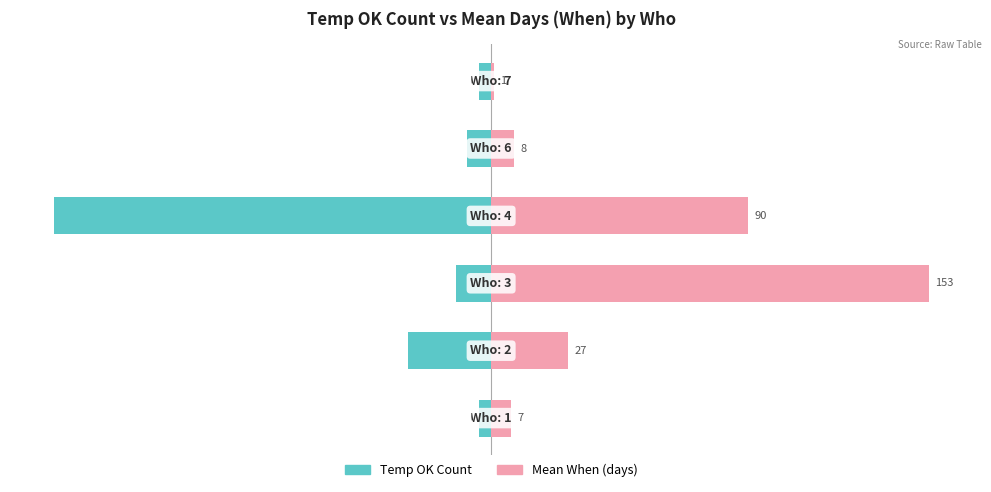

At how many categories does at least one series exceed -10?

6